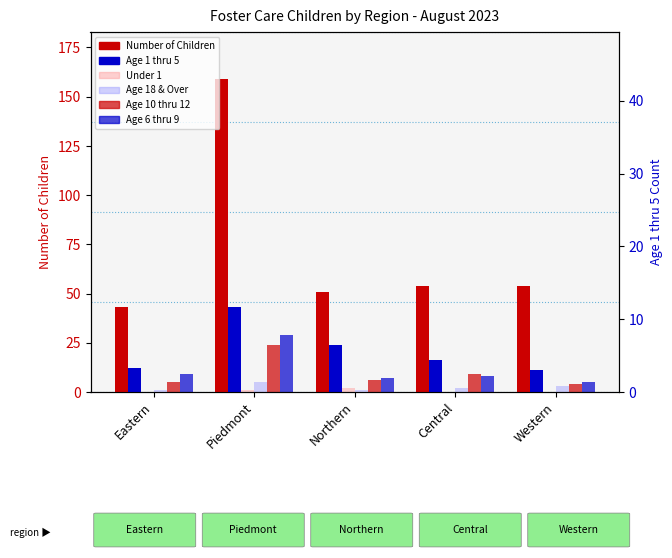

Rank the series by their maximum value, from highest to lowest.

Number of Children, Age 1 thru 5, Age 6 thru 9, Age 10 thru 12, Age 18 & Over, Under 1